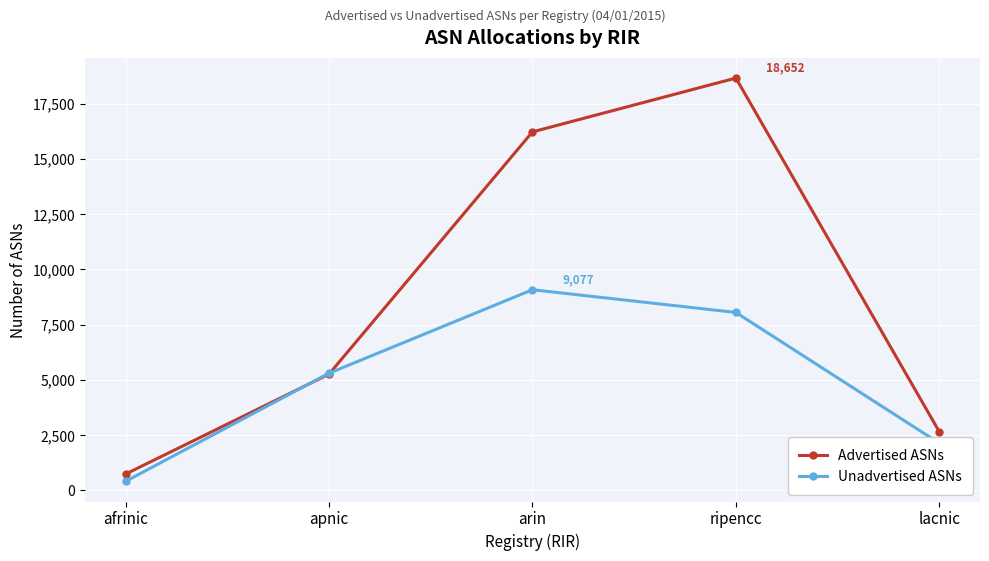

What are all the series names shown in the legend?

Advertised ASNs, Unadvertised ASNs